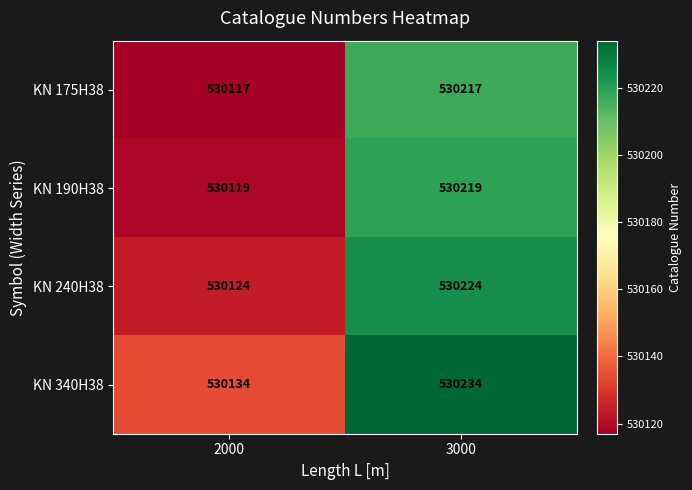

What is the minimum value for KN 240H38?

530124